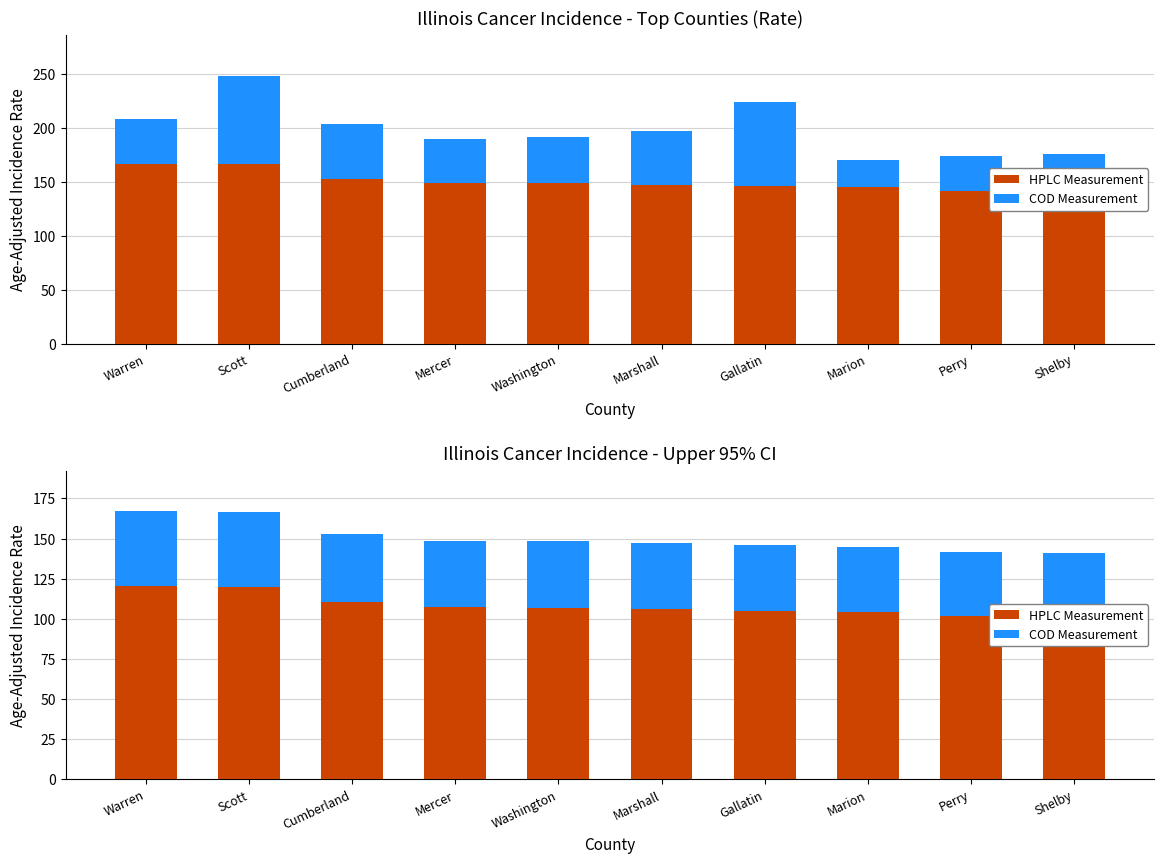

What is the value of the HPLC Measurement bar at the 8th from the left?

104.3